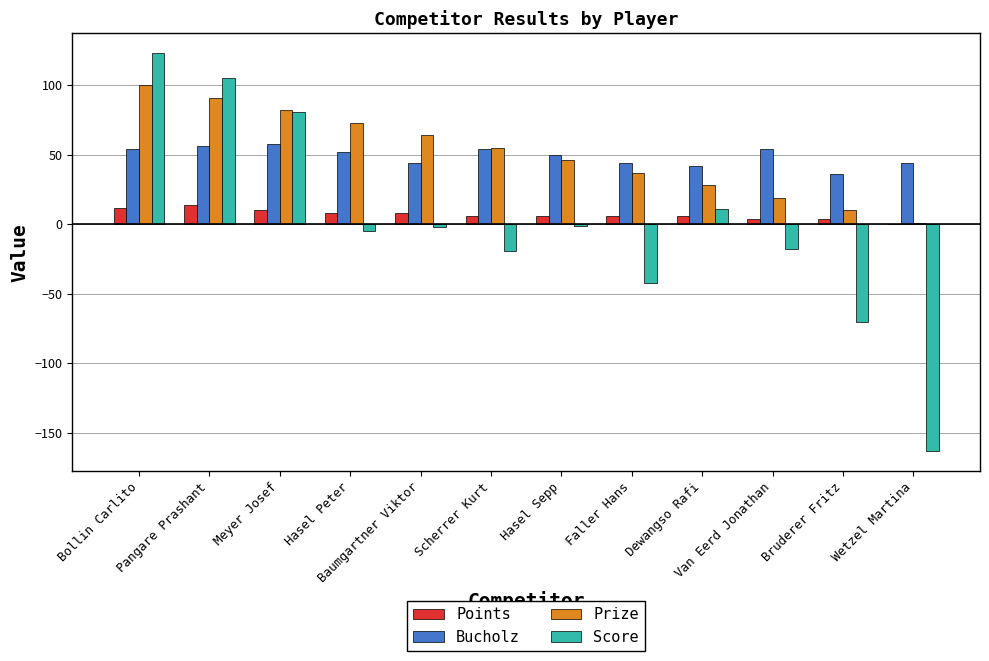

What is the sum of the Prize values at Dewangso Rafi and Scherrer Kurt?

83